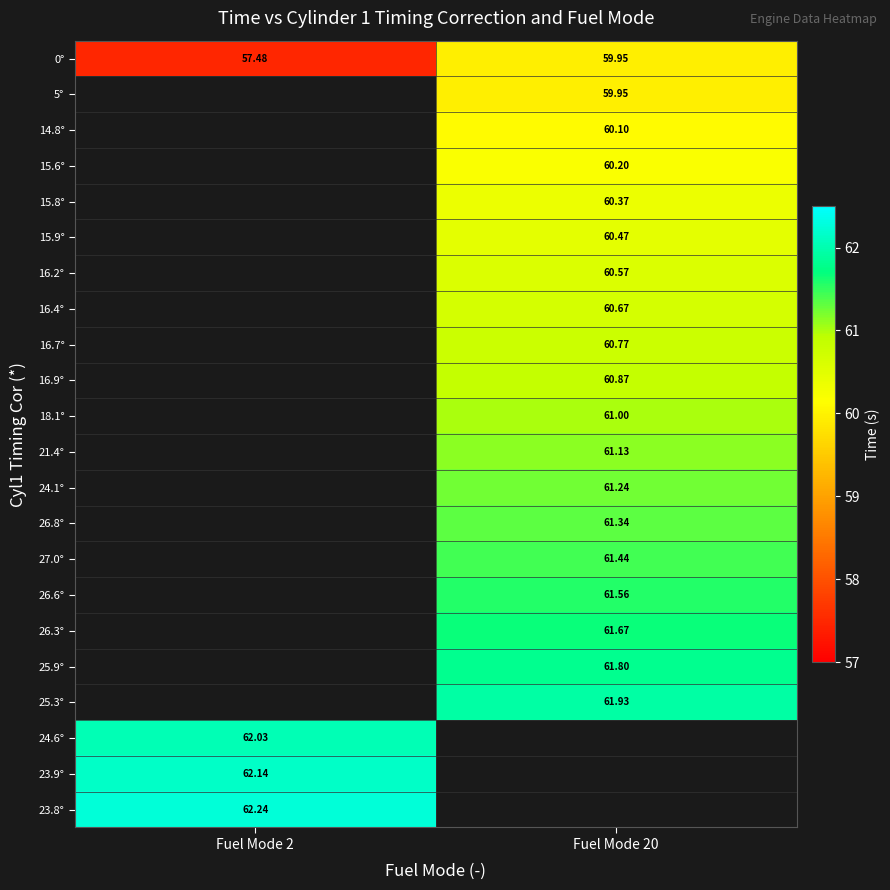

Is the value of 14.8° at Fuel Mode 20 greater than the value of 18.1° at Fuel Mode 20?

No